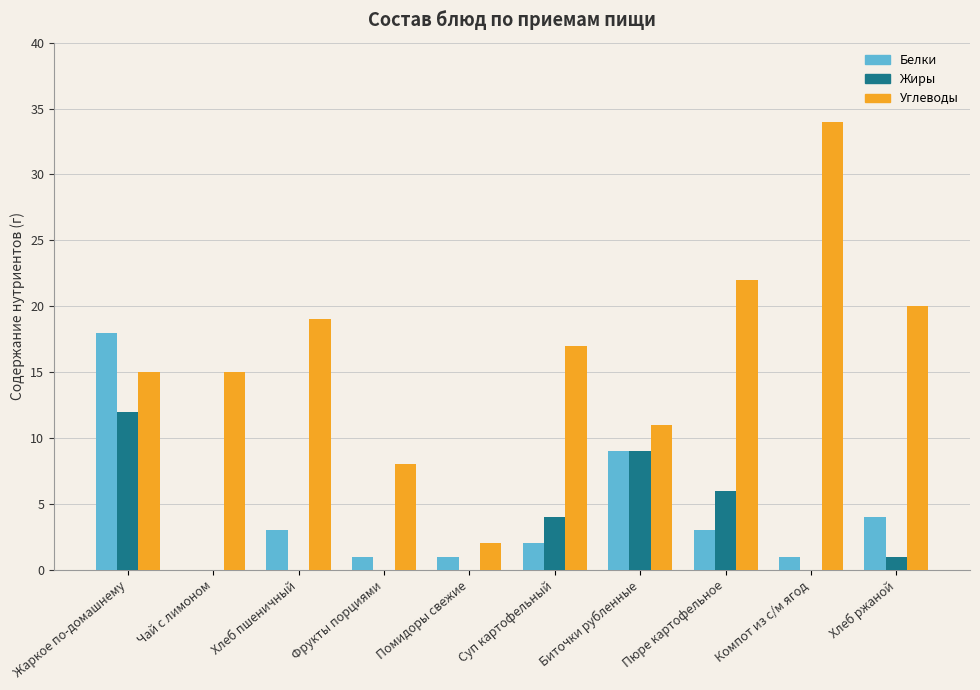

Which category has the highest value in the Жиры series?

Жаркое по-домашнему